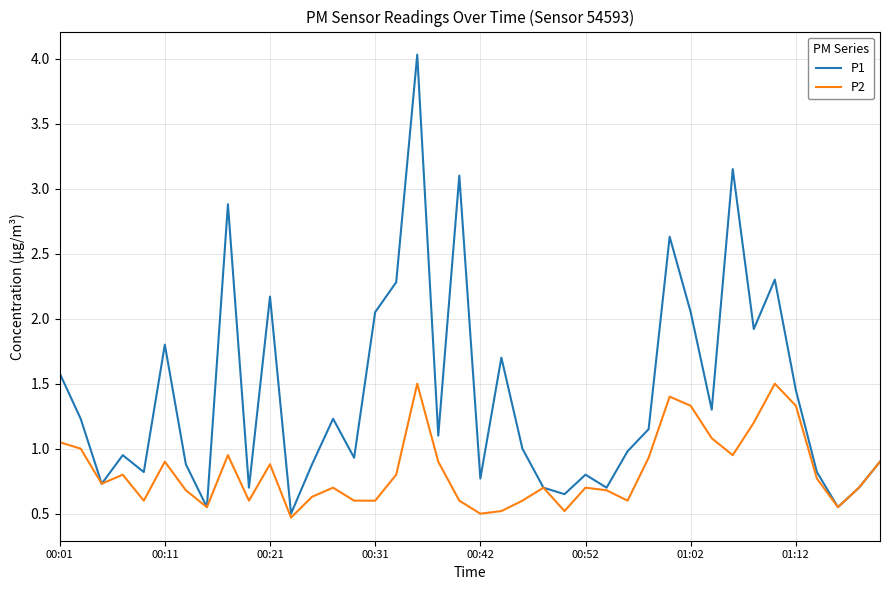

List the series in order of their overall mean, highest first.

P1, P2